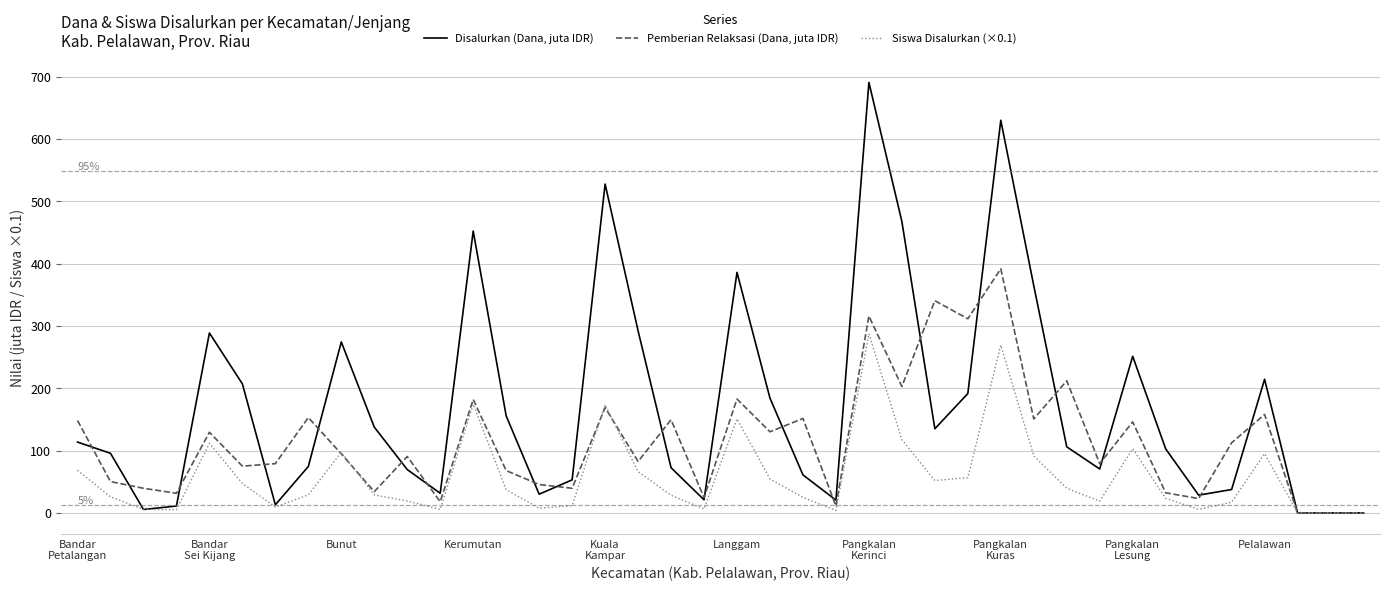

True or false: Disalurkan (Dana, juta IDR) and Pemberian Relaksasi (Dana, juta IDR) cross at least once.

True